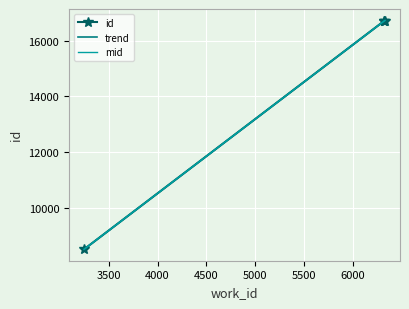

What is the sum of all mid values?

58663.0